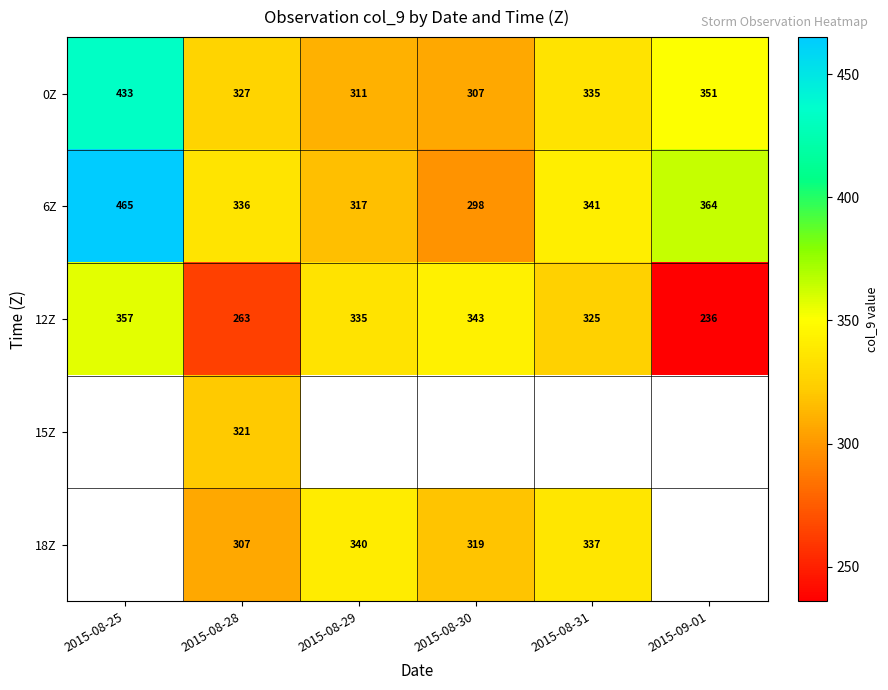

At which category does the chart reach its peak across all series?

2015-08-25